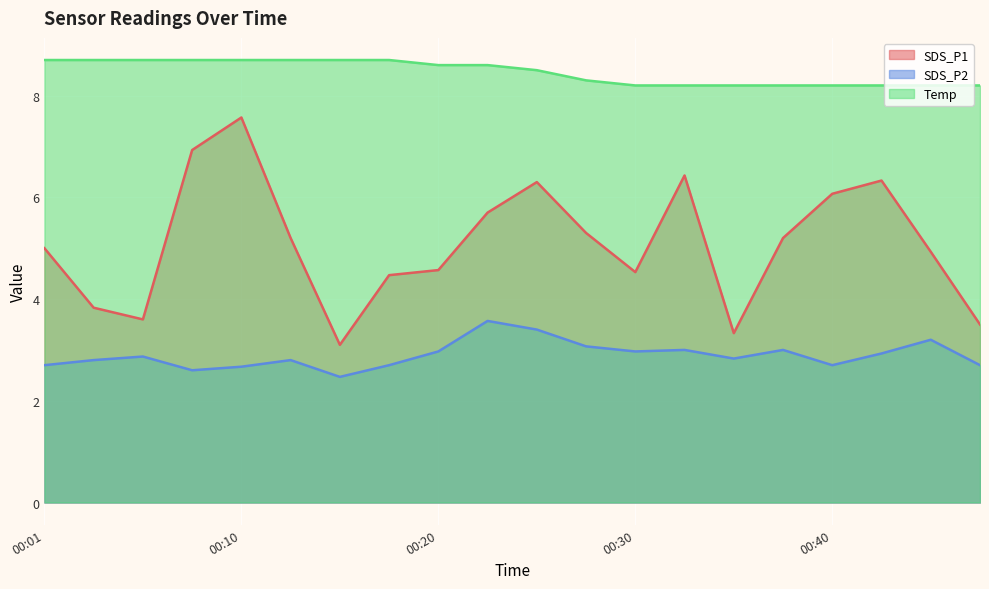

What is the total value across all series at 00:28?

16.7